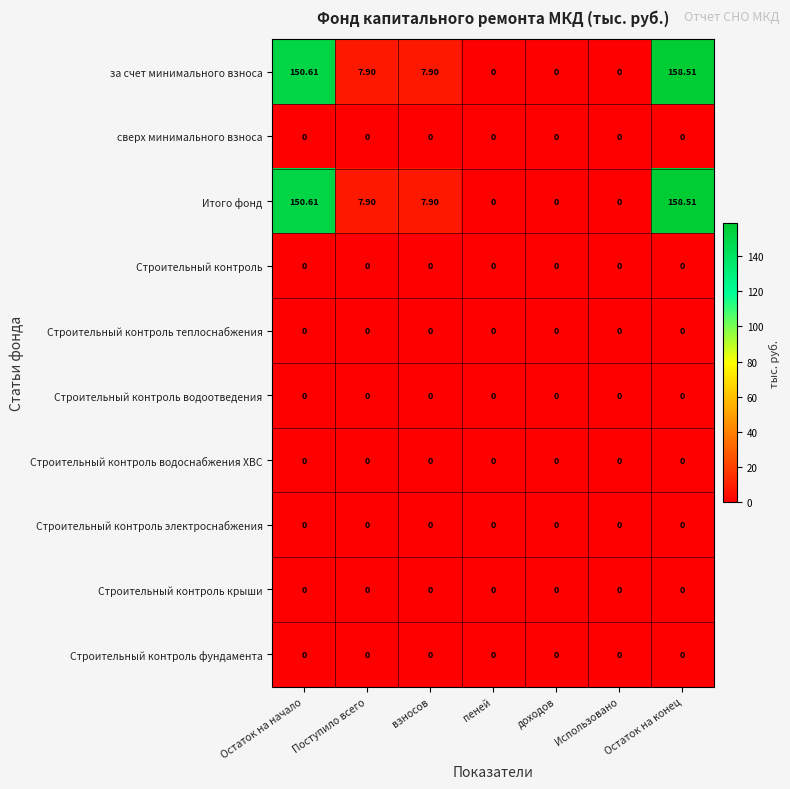

Which label corresponds to the largest value in the chart?

Остаток на конец